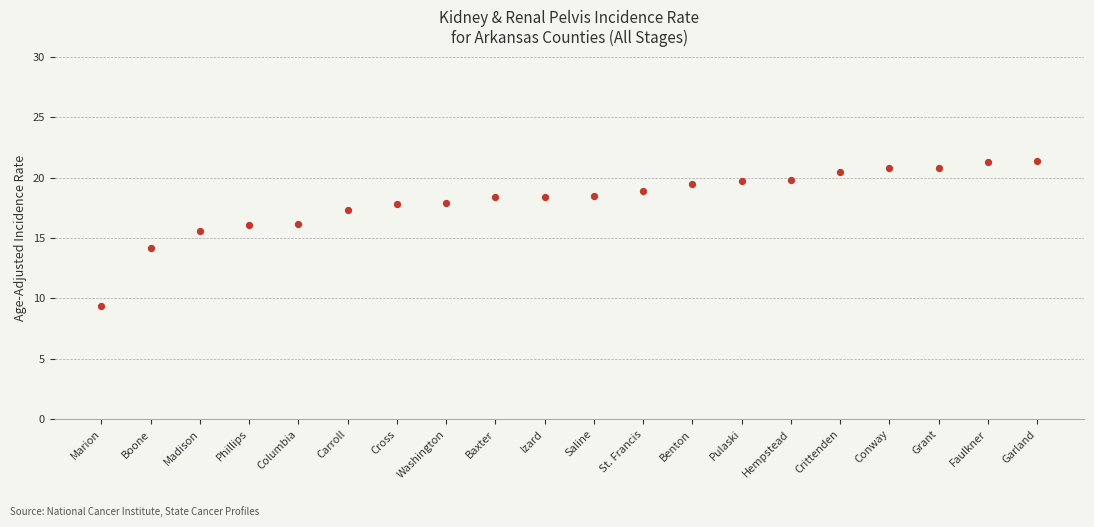

What is the range of Y values (max minus min)?

12.0